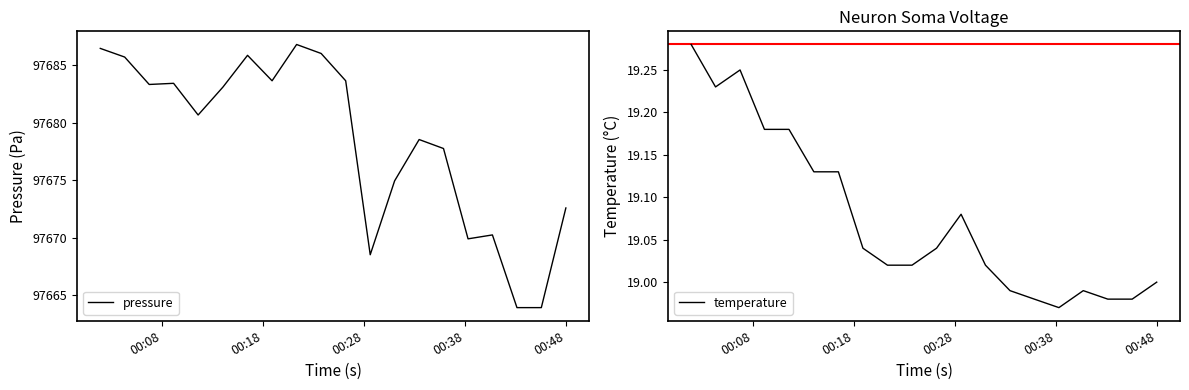

What is the lowest value of the pressure series?

97663.9